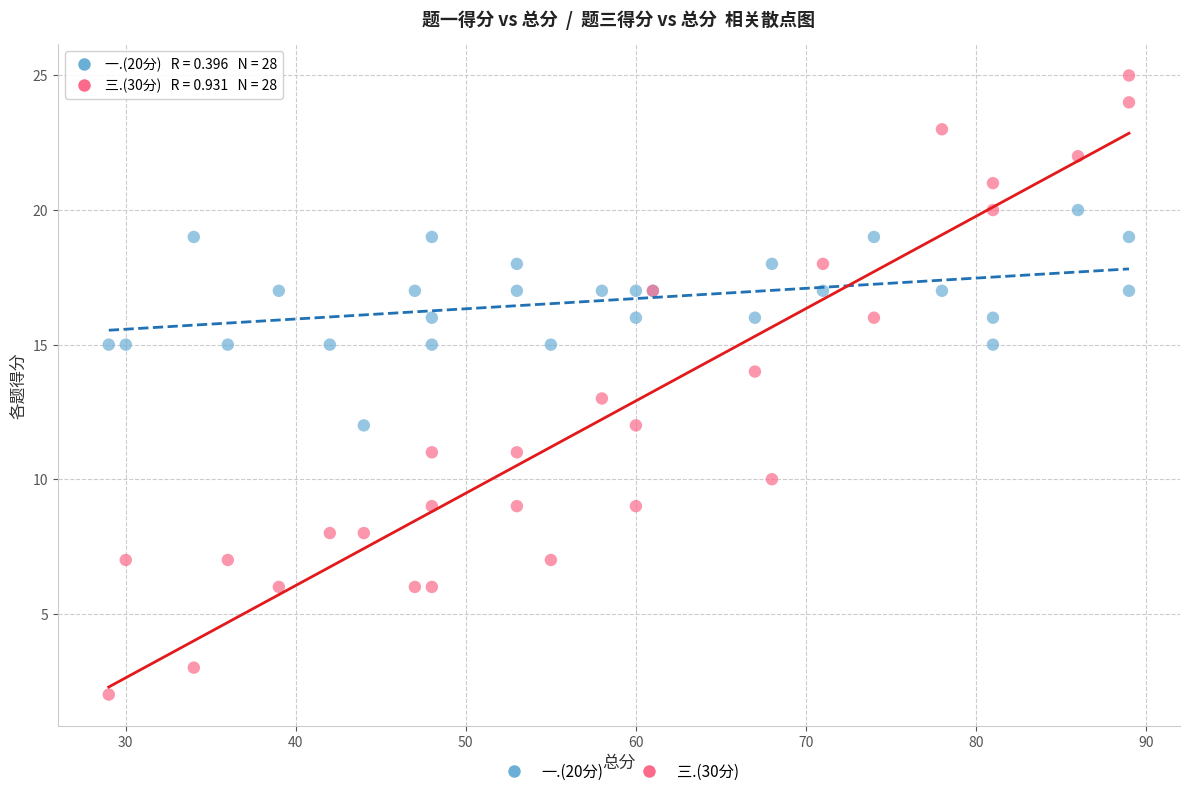

Which series reaches the maximum Y coordinate?

三.(30分)